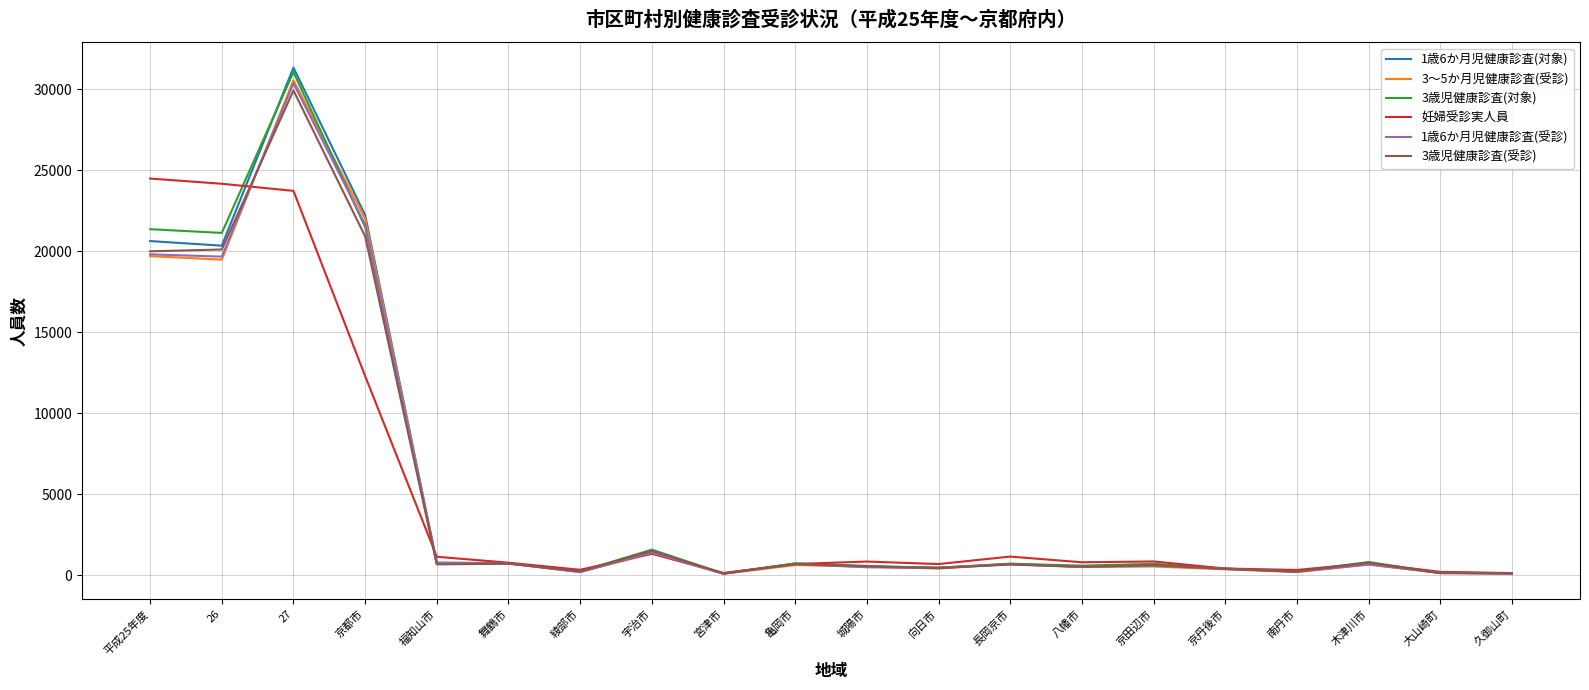

What is the difference between the highest and lowest values at 綾部市?

143